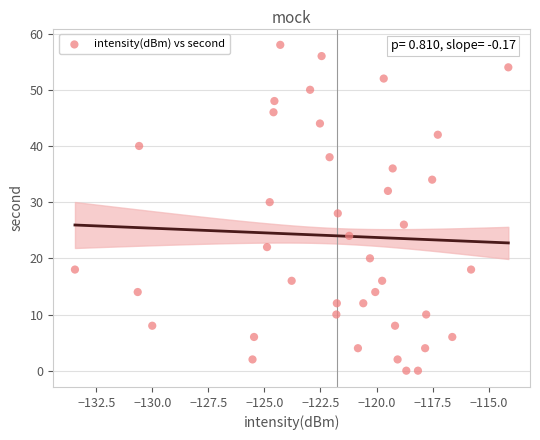

What is the range of Y values (max minus min)?

58